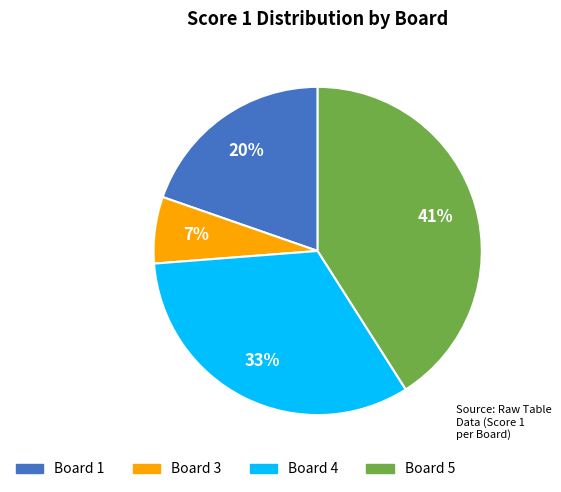

Between Board 1 and Board 5, which is larger?

Board 5